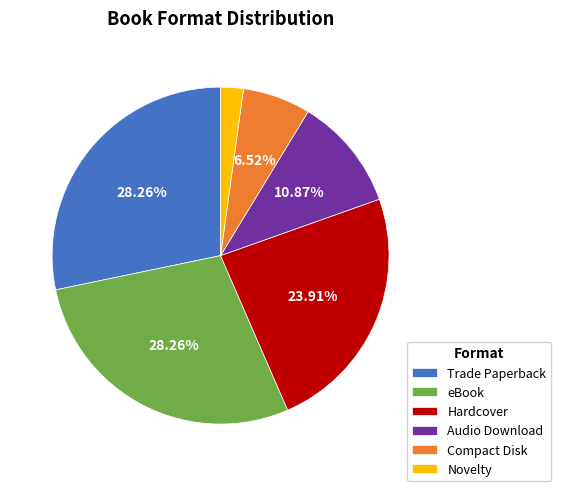

Which has a higher value, Compact Disk or Trade Paperback?

Trade Paperback